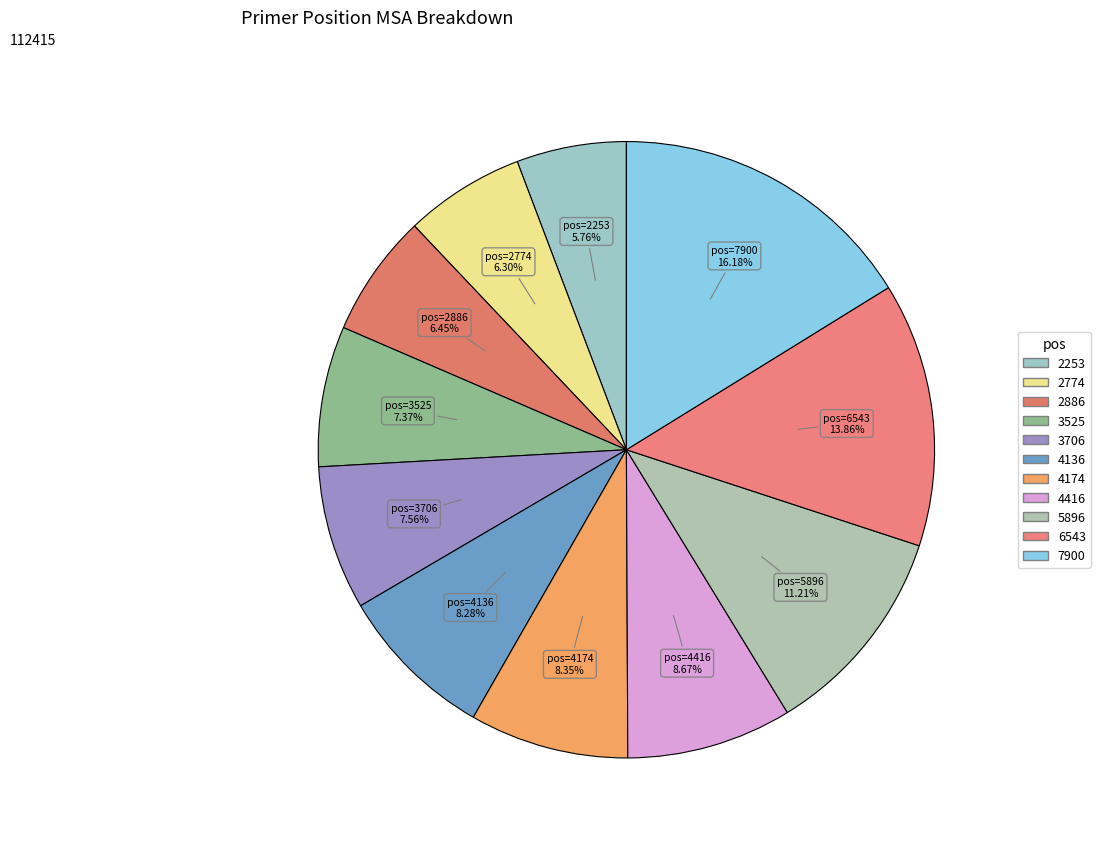

What percentage is the 5896 slice, to the nearest percent?

11%